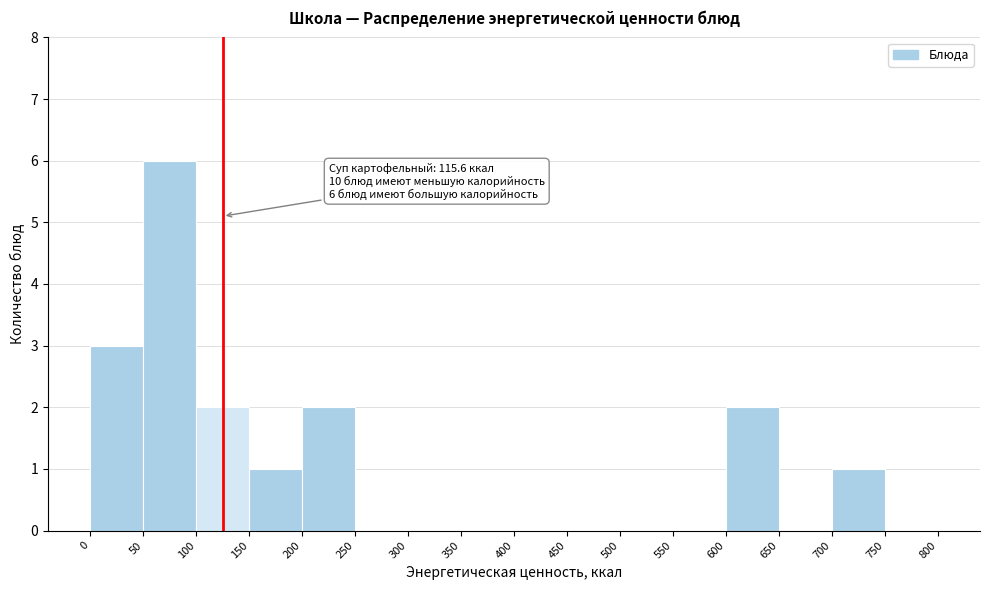

Which range on the x-axis has the tallest bar?

50 to 100